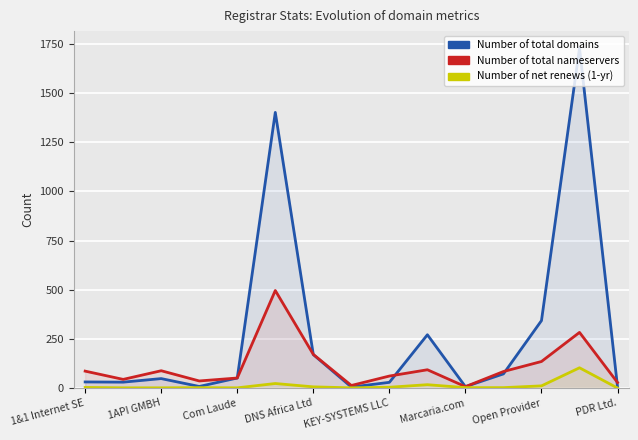

List the series in order of their peak value, highest first.

total-domains, total-nameservers, net-renews-1-yr